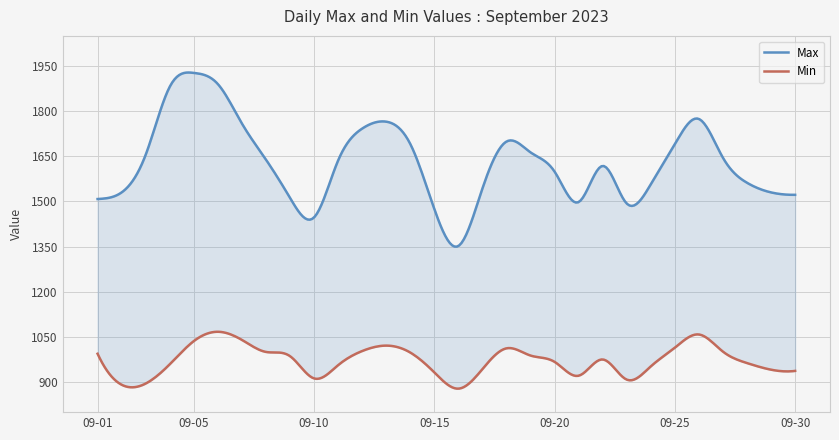

Rank the series by their maximum value, from lowest to highest.

Min, Max